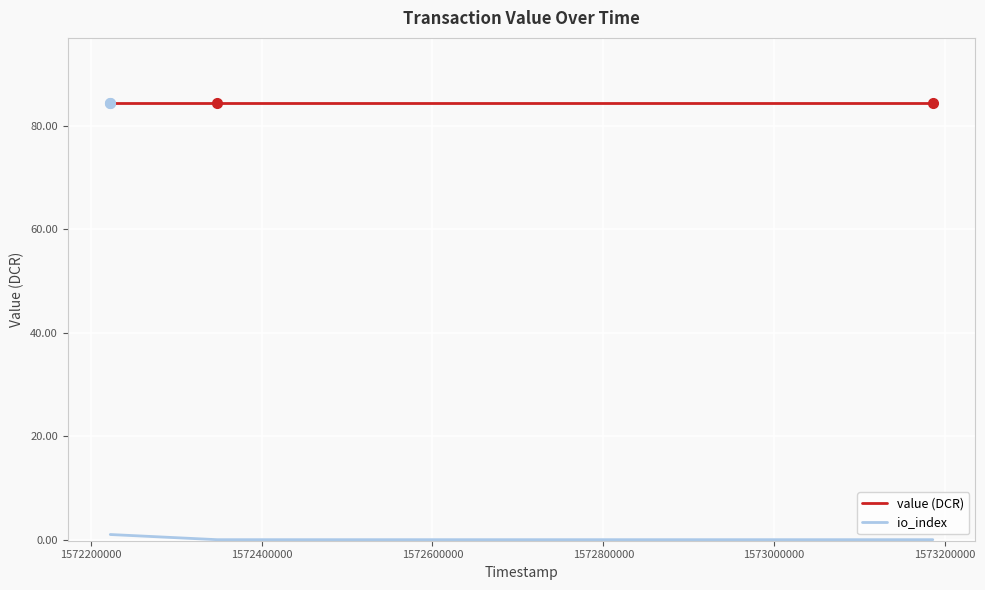

What is the difference between the second highest and second lowest values in the io_index series?

1.0